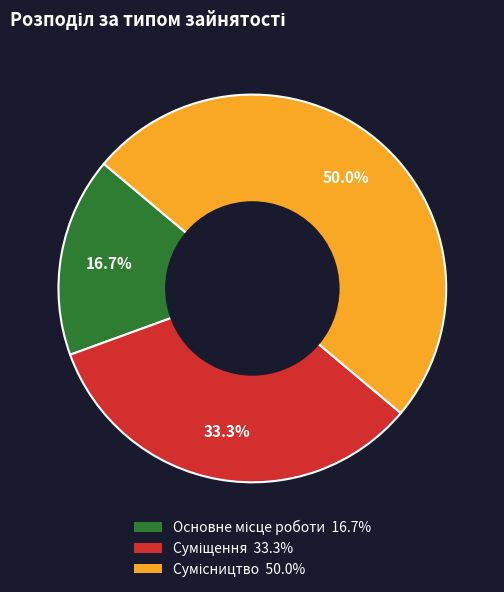

Count the number of slices in the pie.

3